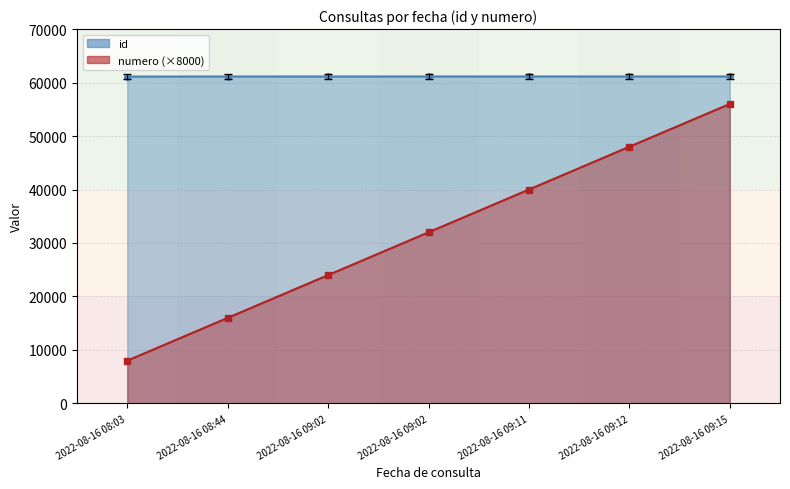

What is the maximum value for numero_line?

56000